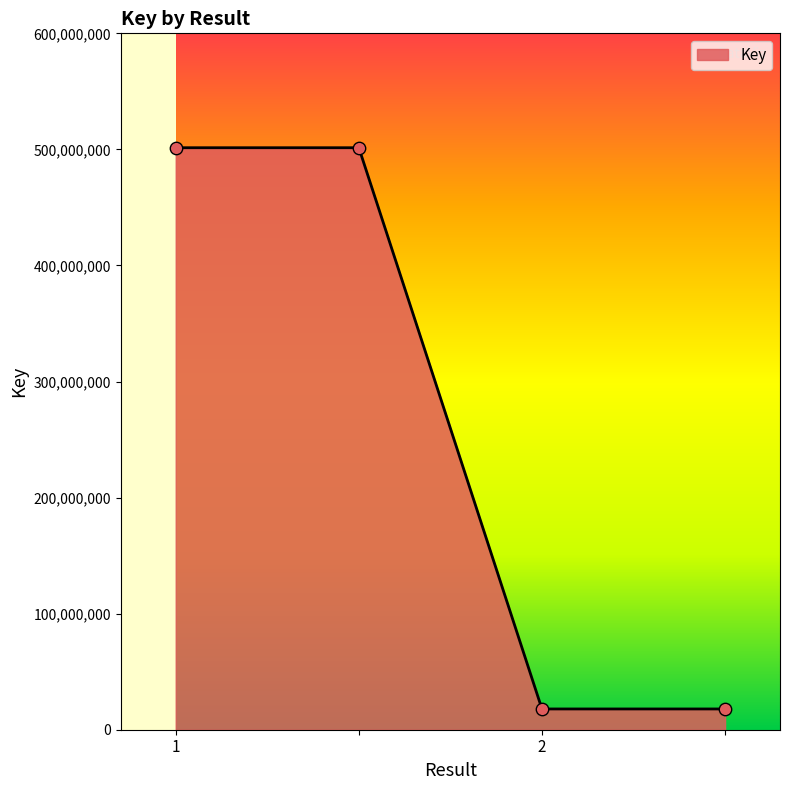

True or false: the data has more than 1 interior local peaks.

False